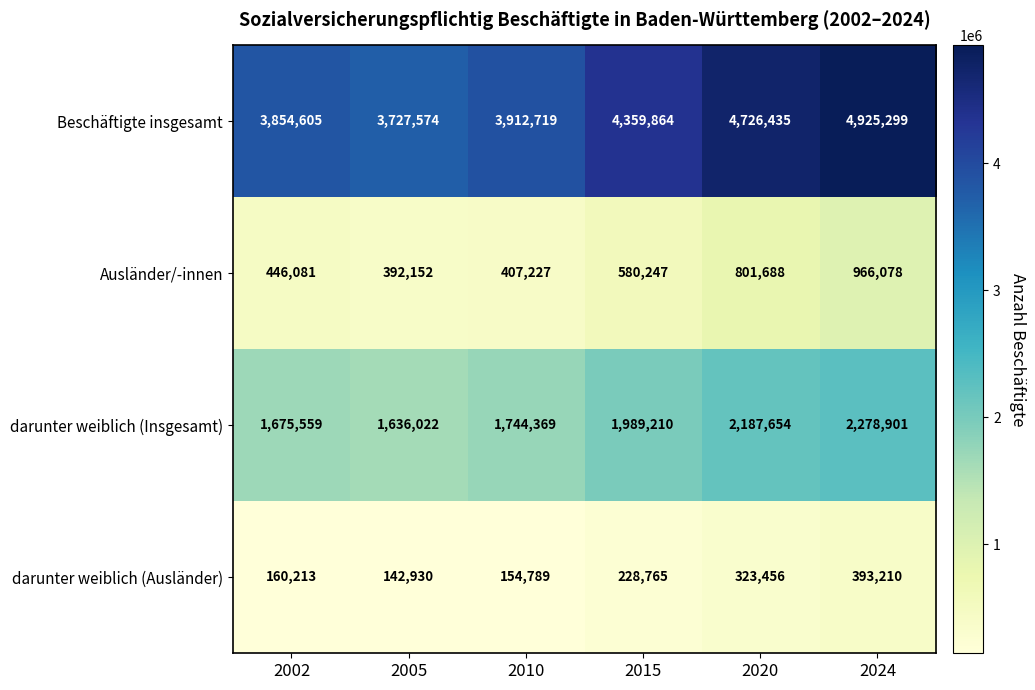

Read the Ausländer/-innen value at 2020, to the nearest 10.

801690